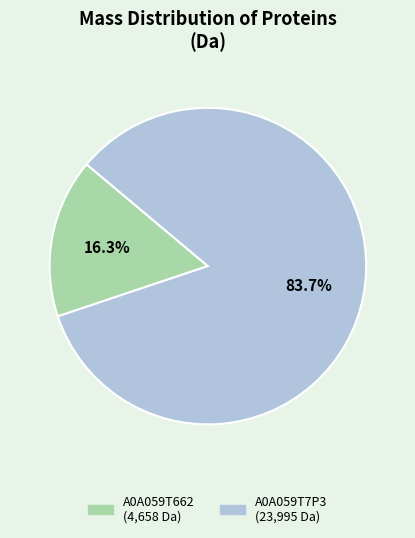

Does any single category account for the majority?

Yes